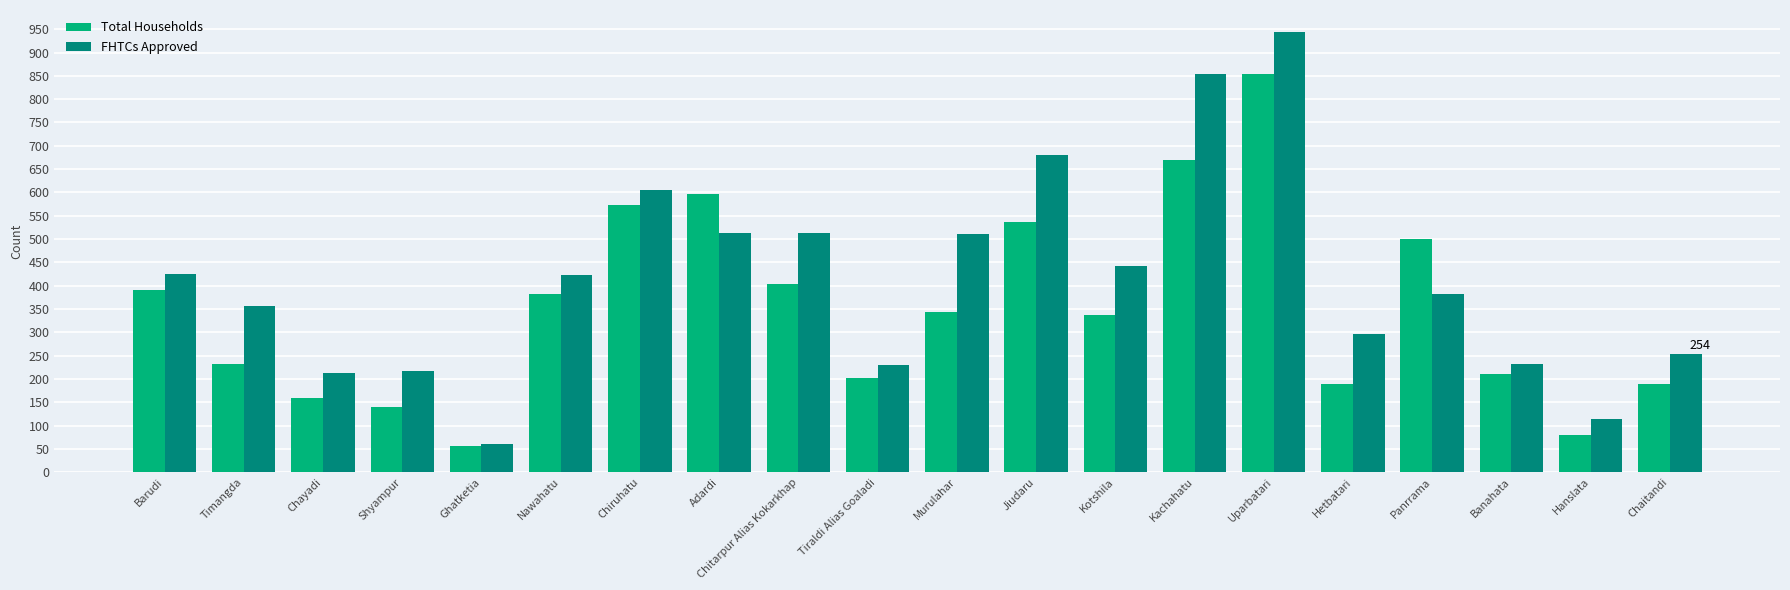

What is the difference between the second highest and second lowest values in the Total Households series?

590